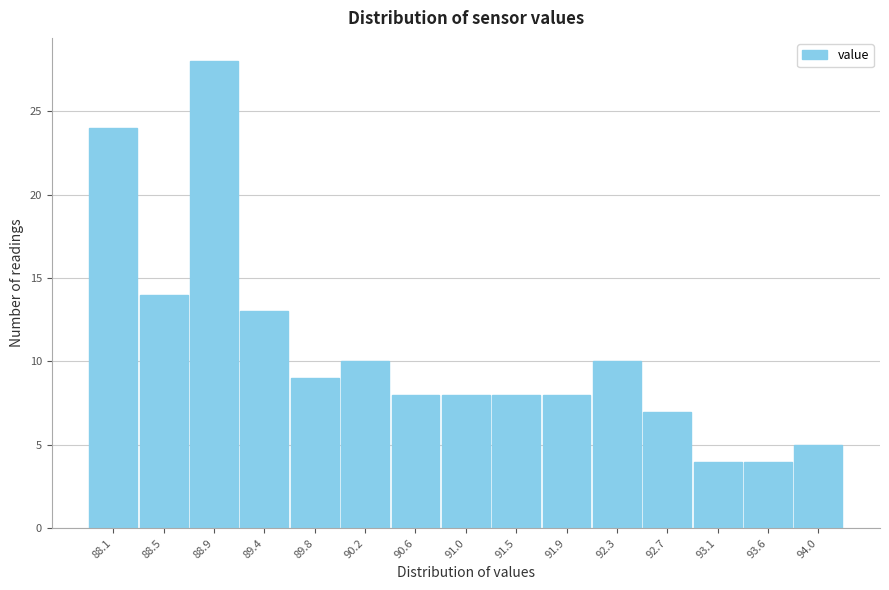

Reading left to right, what are all the values shown in this chart?

24	14	28	13	9	10	8	8	8	8	10	7	4	4	5